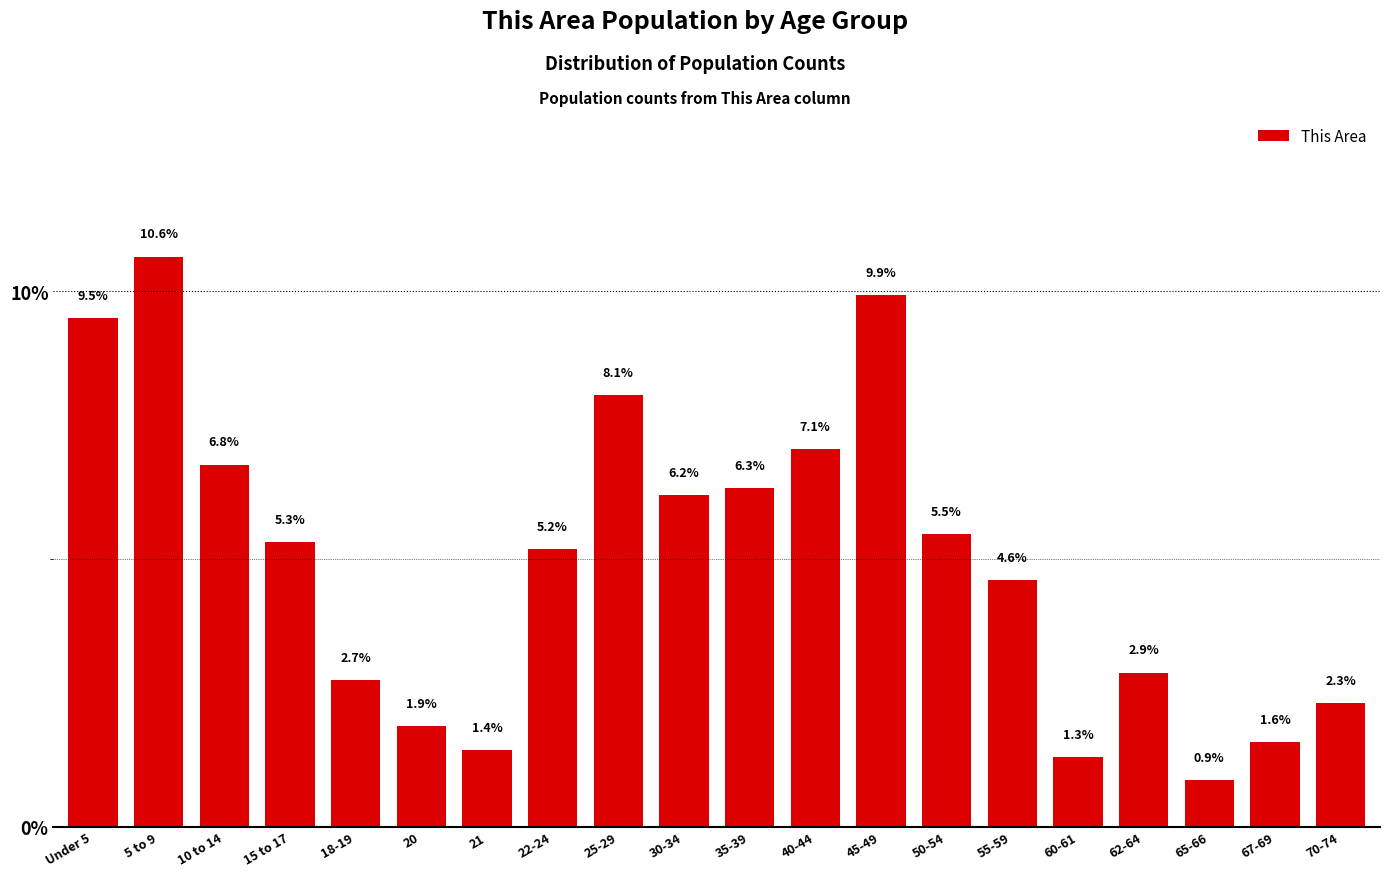

Reading left to right, extract all data points from this chart.

9.5	10.6	6.8	5.3	2.7	1.9	1.4	5.2	8.1	6.2	6.3	7.1	9.9	5.5	4.6	1.3	2.9	0.9	1.6	2.3